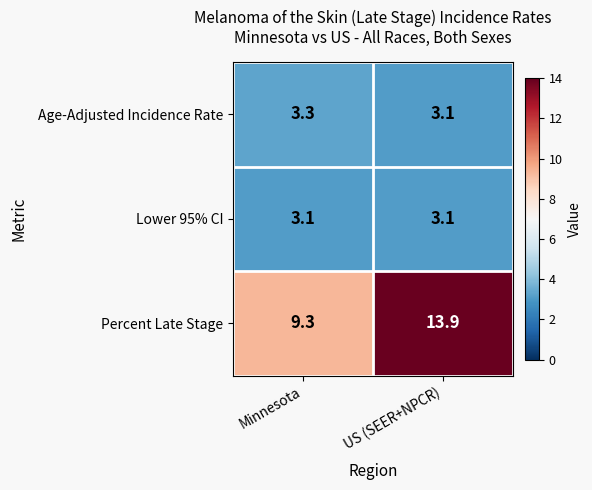

Reading left to right, extract all data points from this chart.

Age-Adjusted Incidence Rate: Minnesota=3.3	US (SEER+NPCR)=3.1
Lower 95% CI: Minnesota=3.1	US (SEER+NPCR)=3.1
Percent Late Stage: Minnesota=9.3	US (SEER+NPCR)=13.9